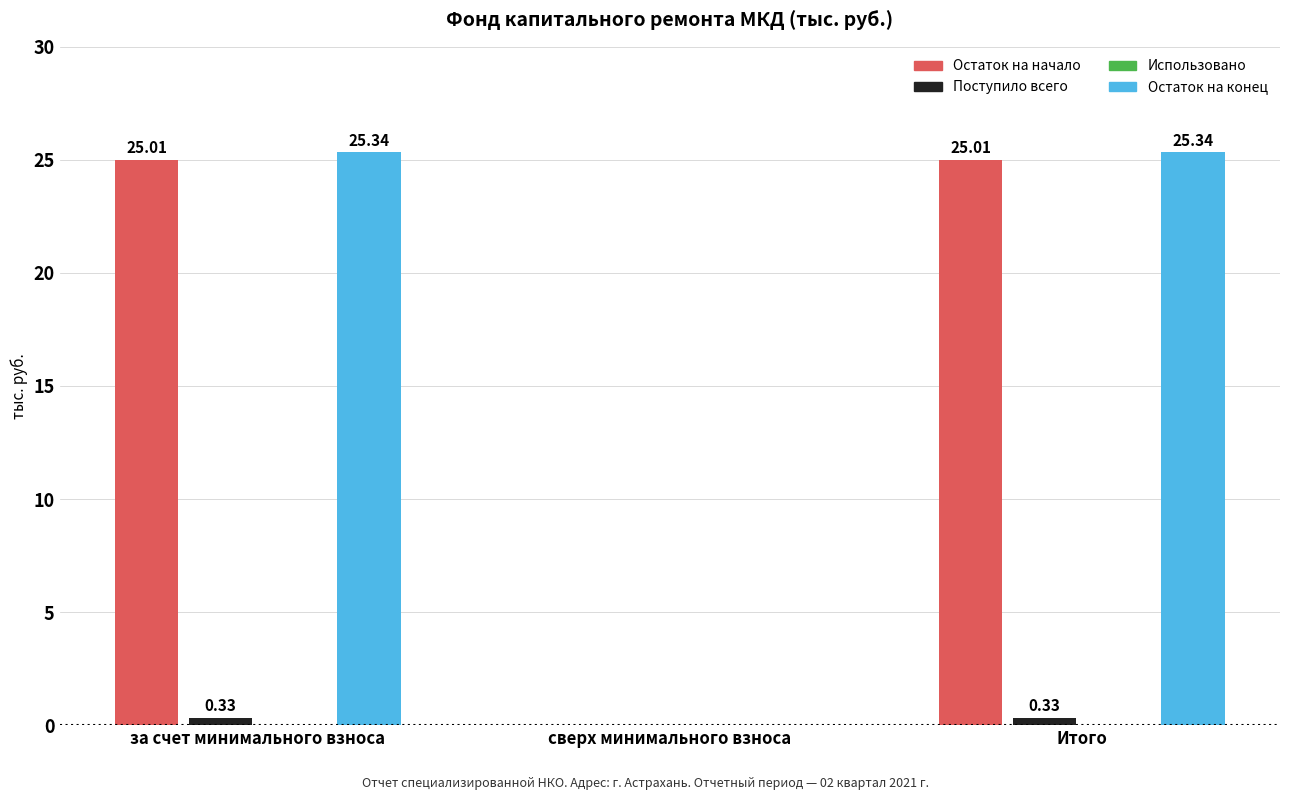

List the series in order of their peak value, highest first.

Остаток на конец, Остаток на начало, Поступило всего, Использовано